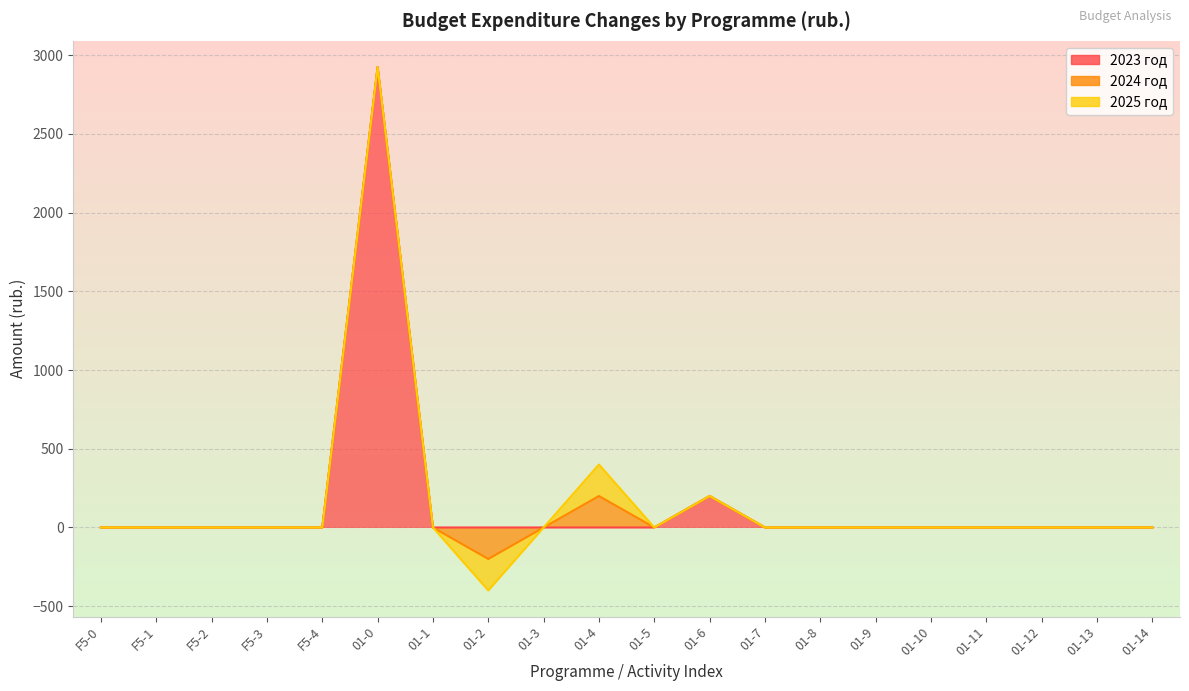

What is the difference between the maximum and minimum values in the 2023 год series?

2925